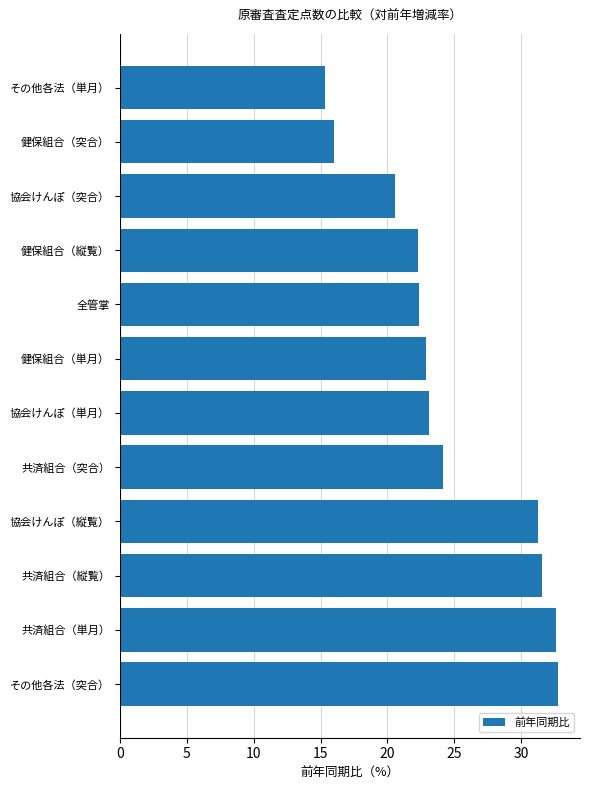

What is the ratio of the value at 協会けんぽ（縦覧） to the value at 協会けんぽ（単月）?

1.4